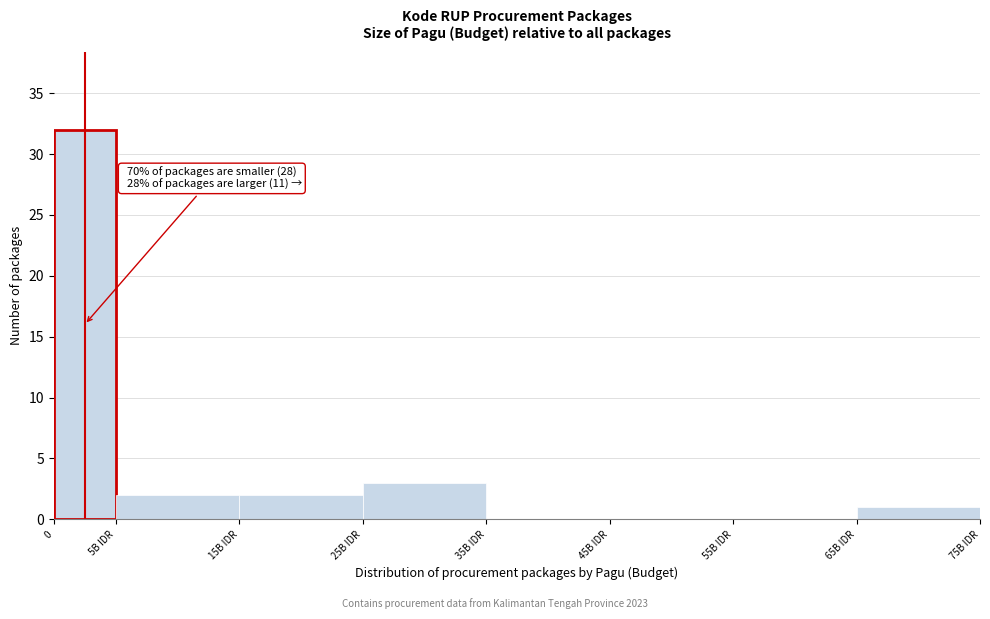

Reading left to right, list all the values displayed in this chart.

0=32	5B IDR=2	15B IDR=2	25B IDR=3	35B IDR=0	45B IDR=0	55B IDR=0	65B IDR=1